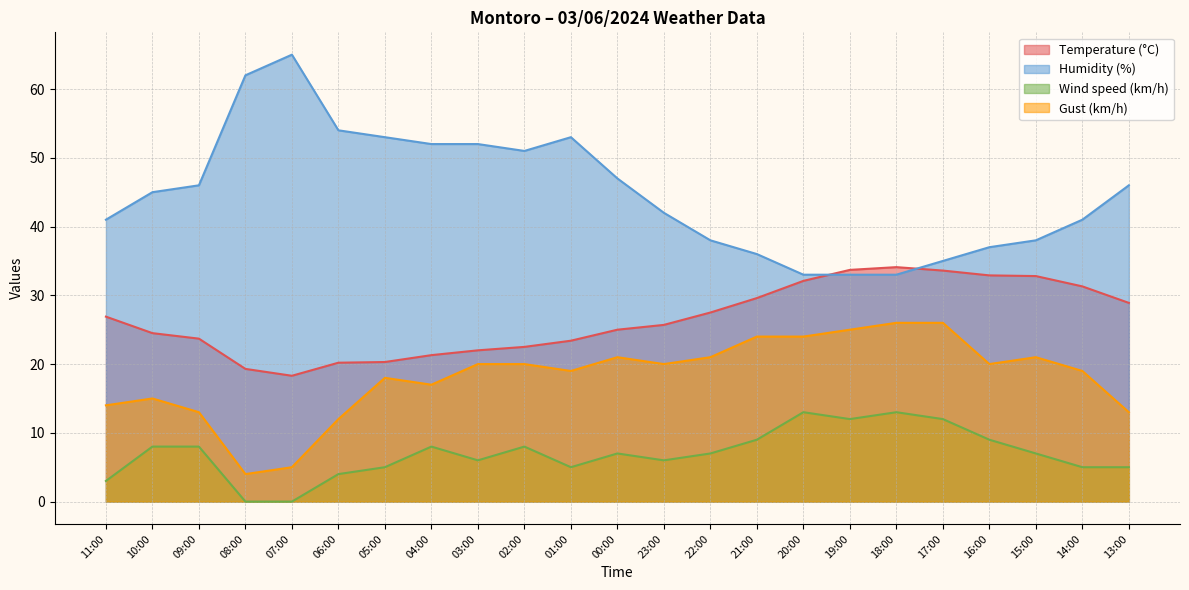

At which category is the sum across all series the highest?

17:00